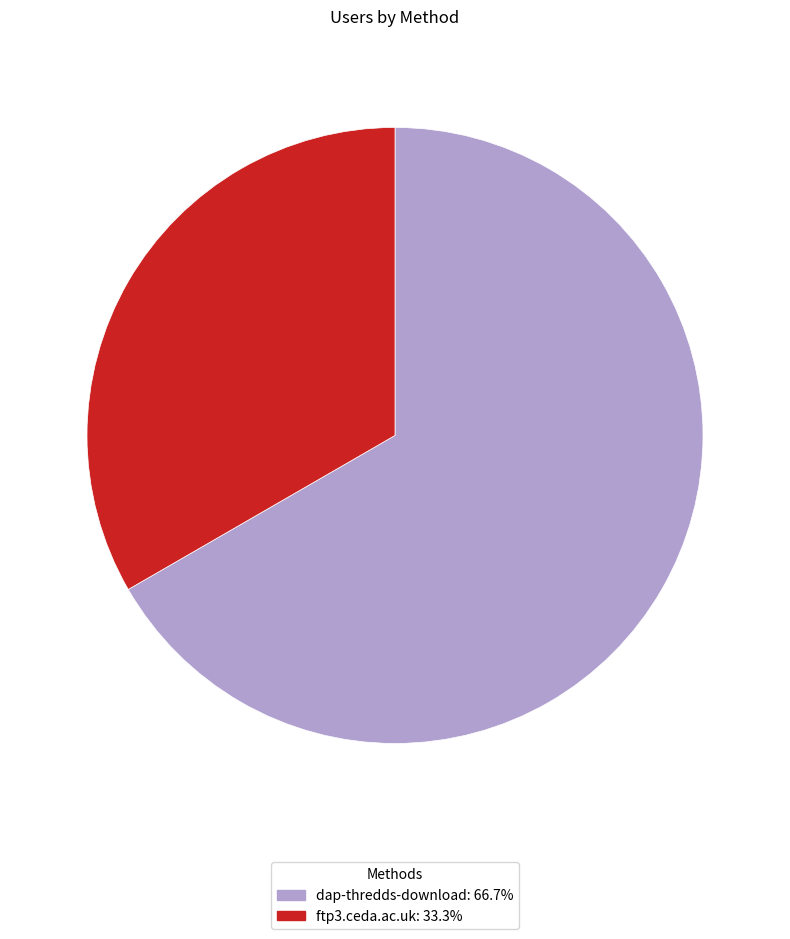

What is the ratio of the value at ftp3.ceda.ac.uk to the value at dap-thredds-download?

0.5